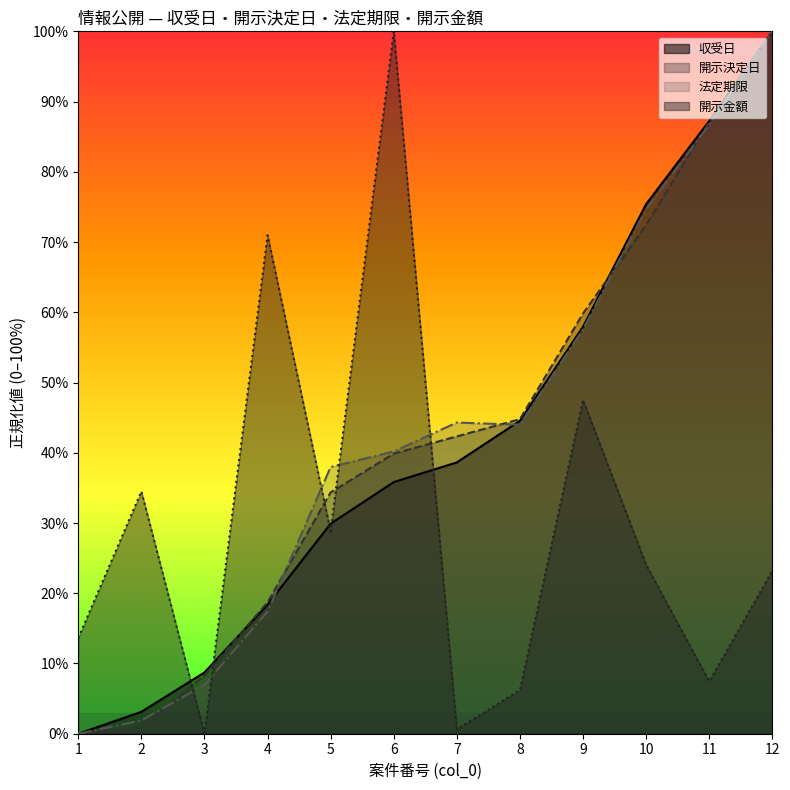

The 開示決定日 series shows 1.2 at 2. True or false?

False